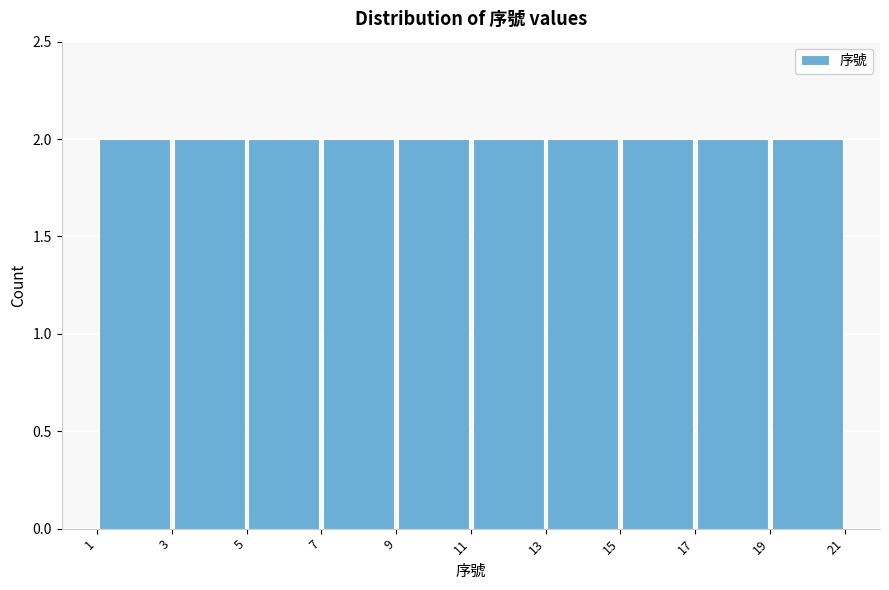

How tall is the bar that spans 19 to 21 on the x-axis? The values are not printed on the chart, so give them approximately, as read against the axis.

2